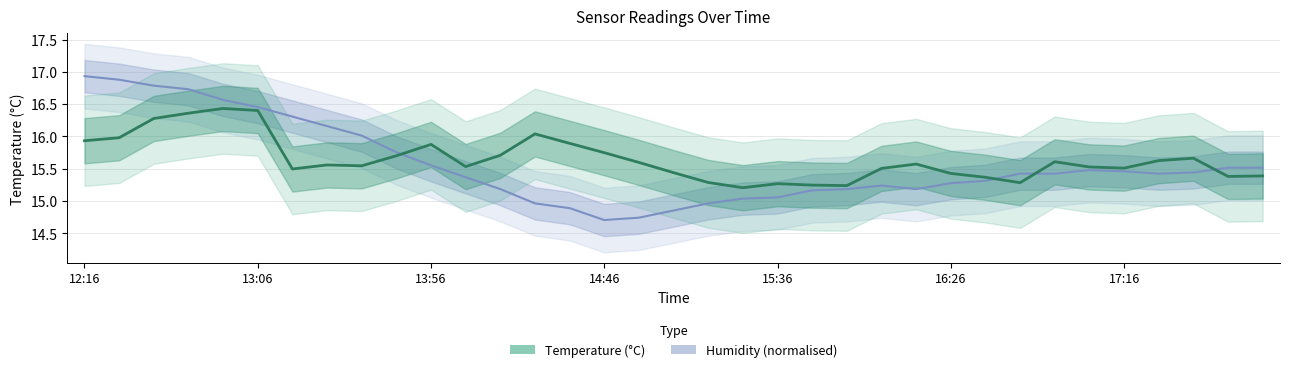

What is the total value across all series at 8?

31.6